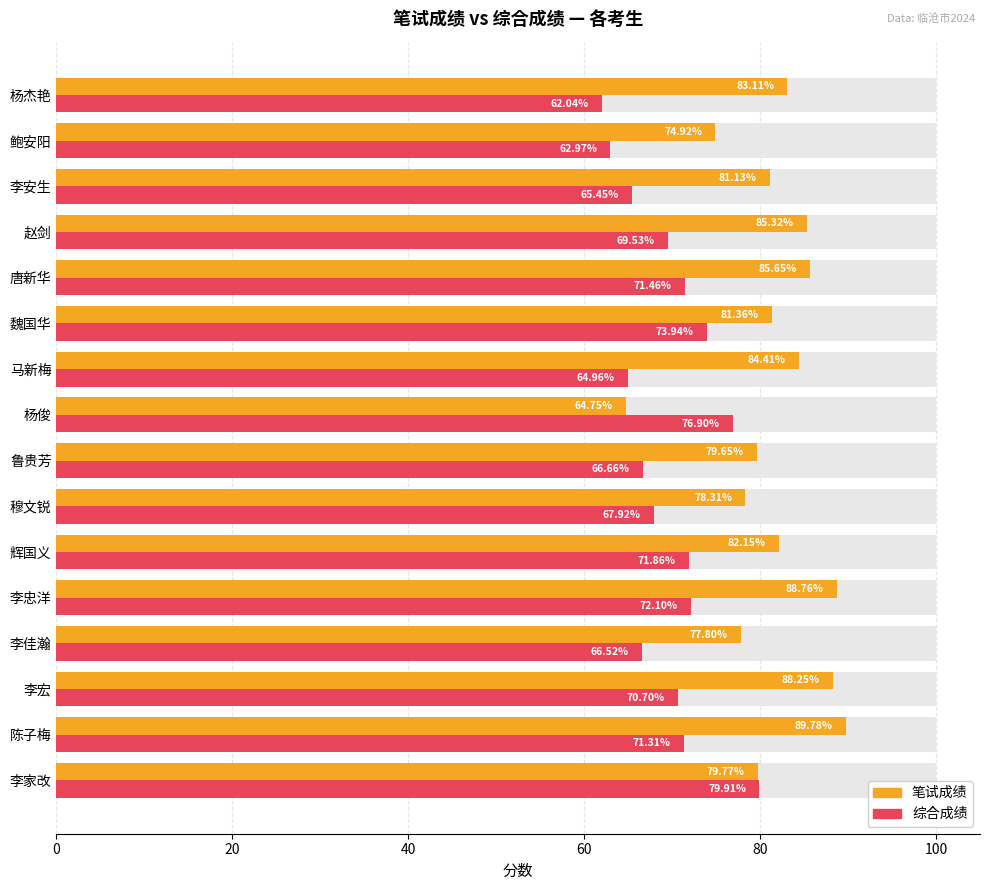

What is the spread (max minus min) of values at 杨俊?

12.2